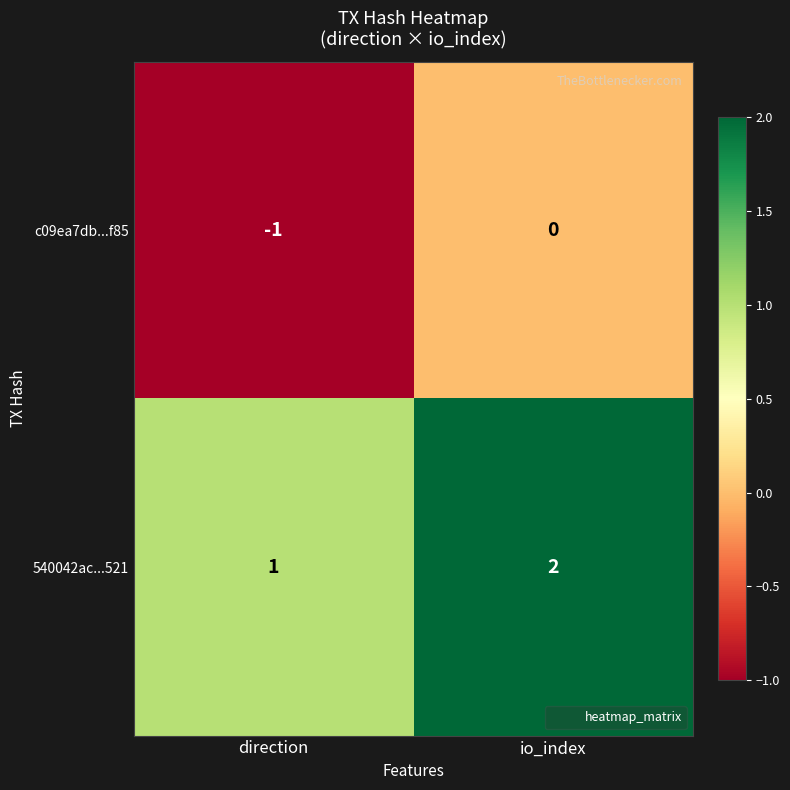

Is the value of c09ea7db...f85 at io_index greater than the value of 540042ac...521 at io_index?

No